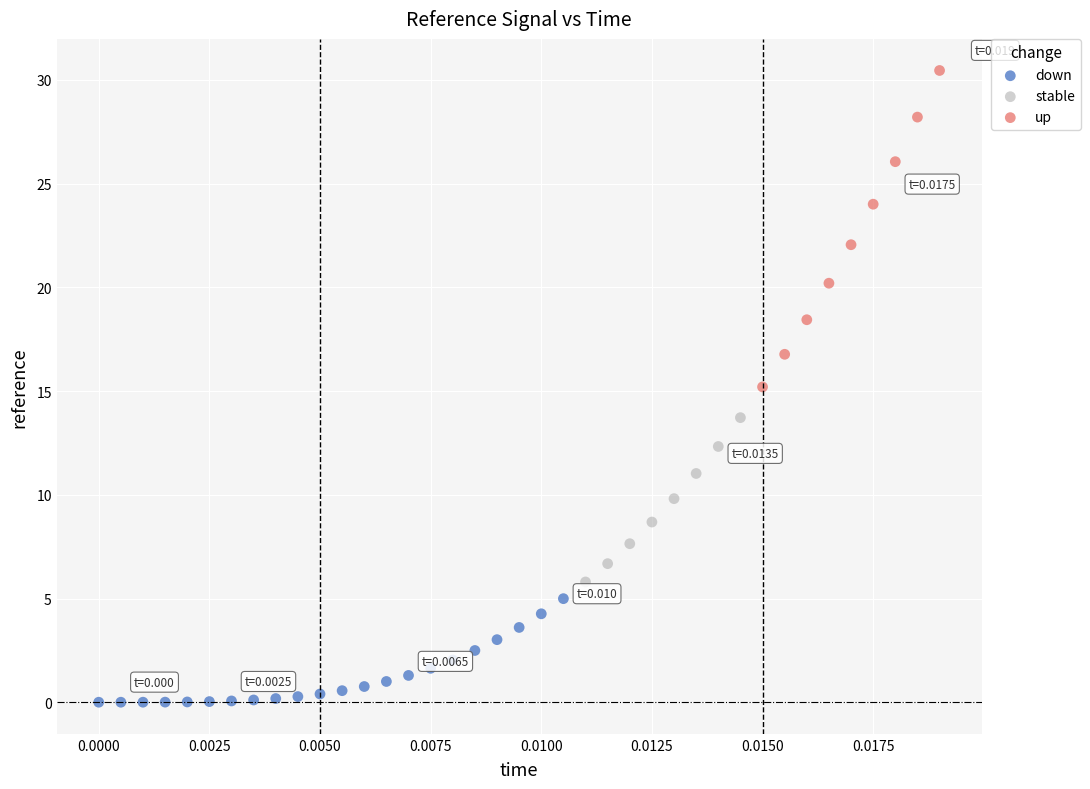

Which series contains the highest Y value?

up